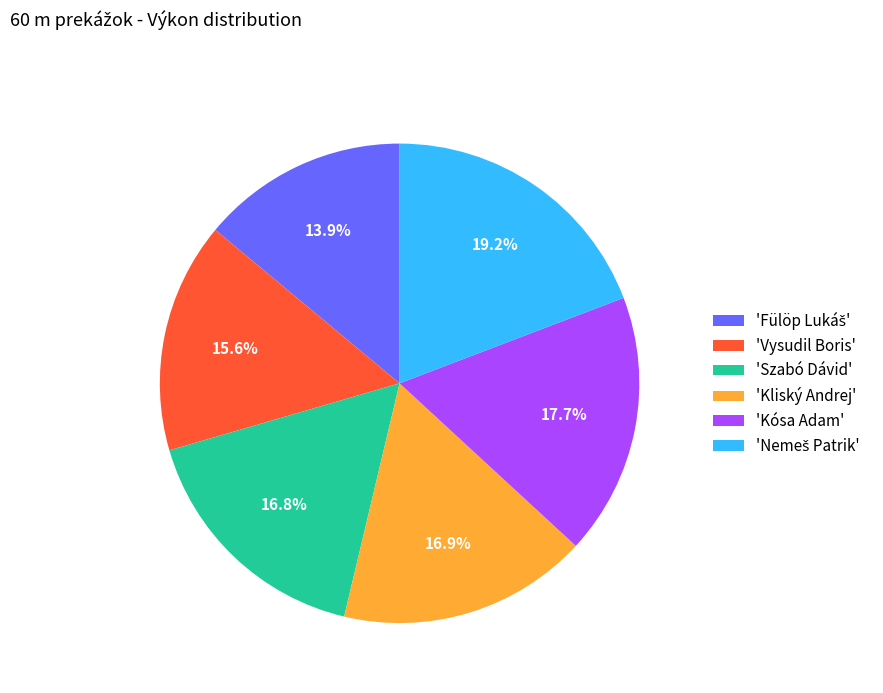

How many slices are in this pie chart?

6